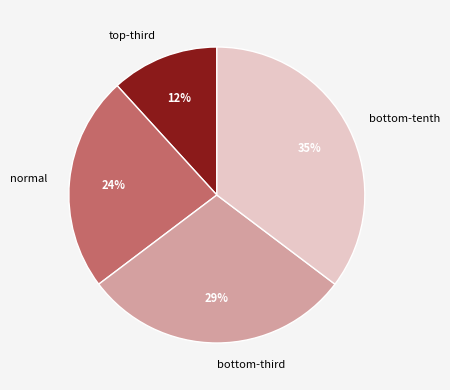

Count the number of slices in the pie.

4